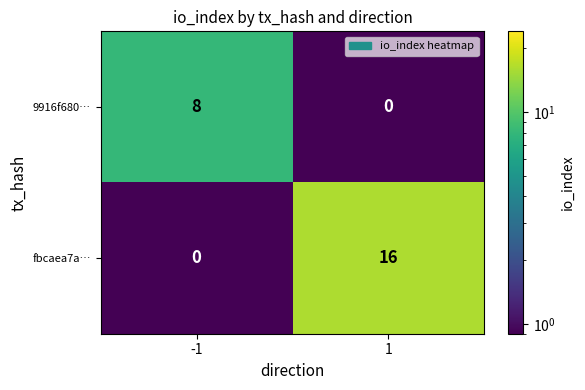

List the series in order of their overall mean, highest first.

fbcaea7a…, 9916f680…